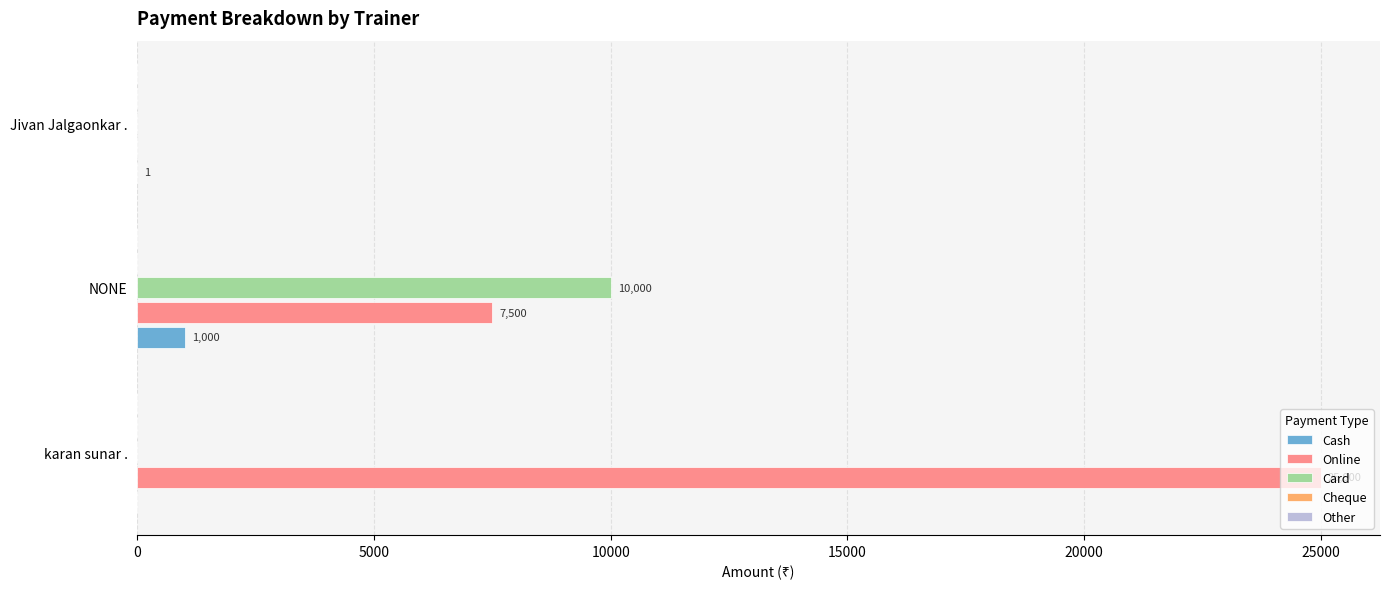

Between karan sunar . and NONE, which series saw the biggest shift?

Online